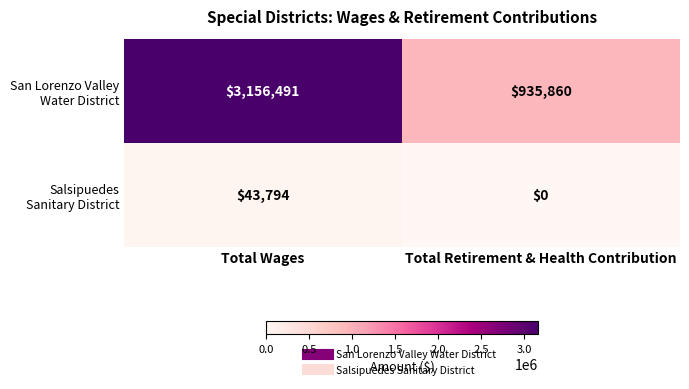

What is the total value across all series at Total Retirement & Health Contribution?

935860